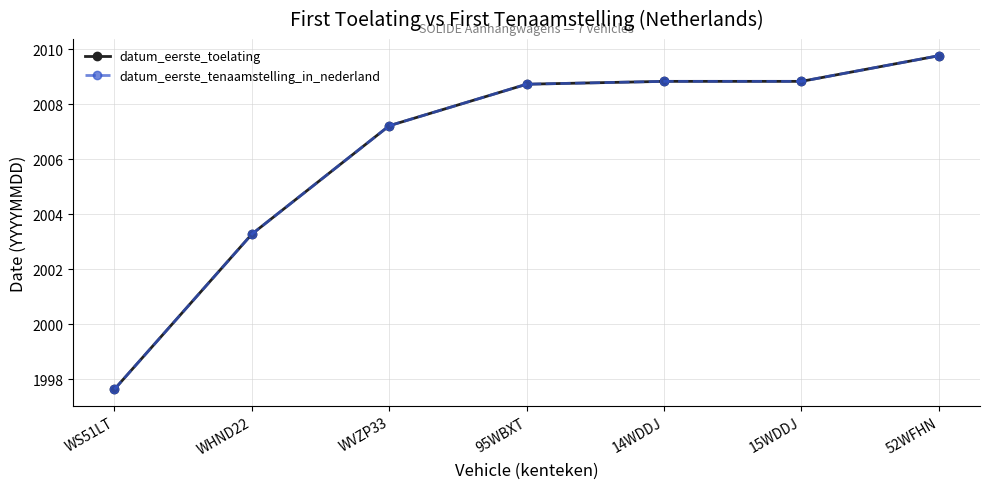

What is the difference between the second highest and second lowest values in the datum_eerste_tenaamstelling_in_nederland series?

5.6